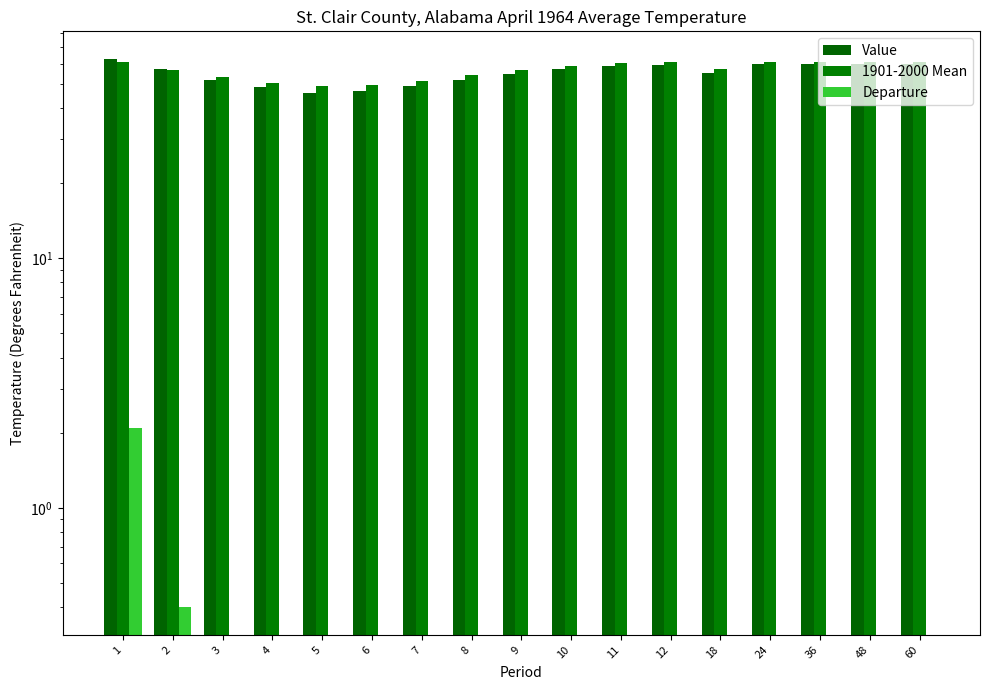

What is the highest value of the 1901-2000 Mean series?

61.2